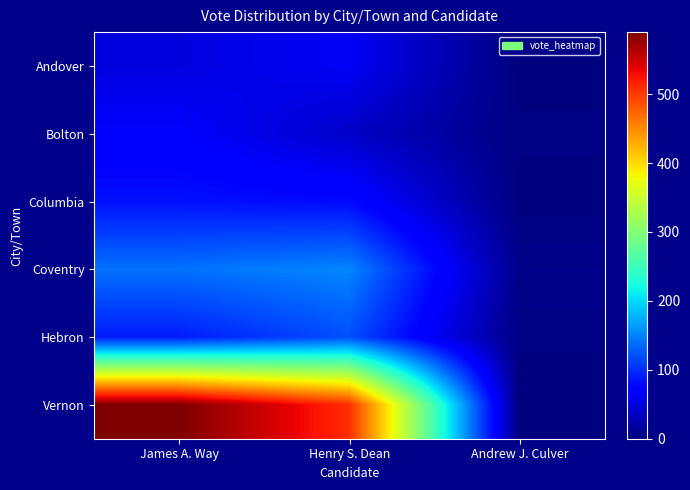

What is the difference between the highest and lowest values at James A. Way?

540